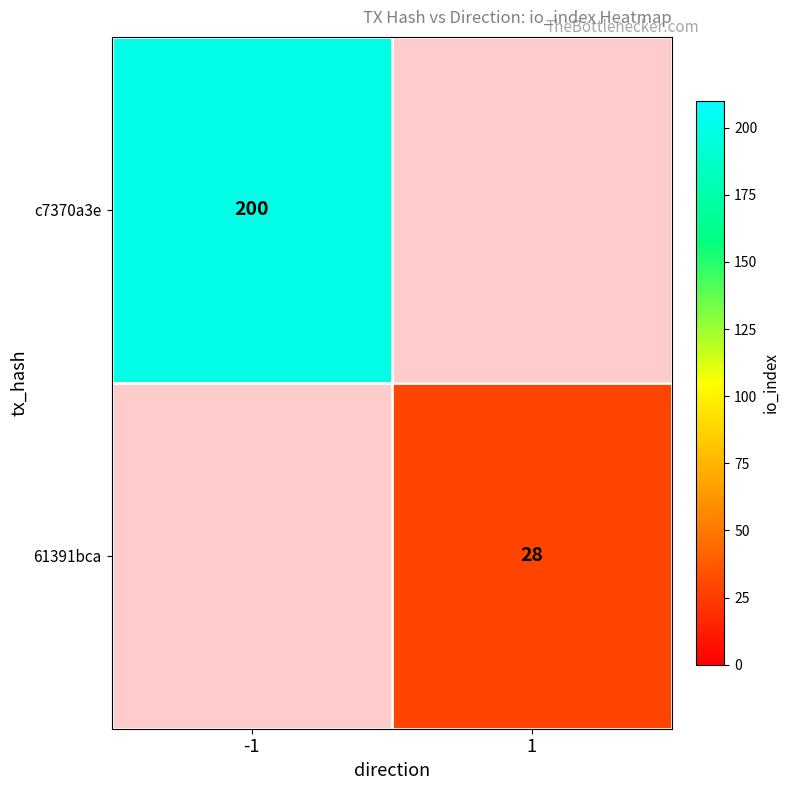

Is the value of c7370a3e at -1 greater than the value of 61391bca at 1?

Yes